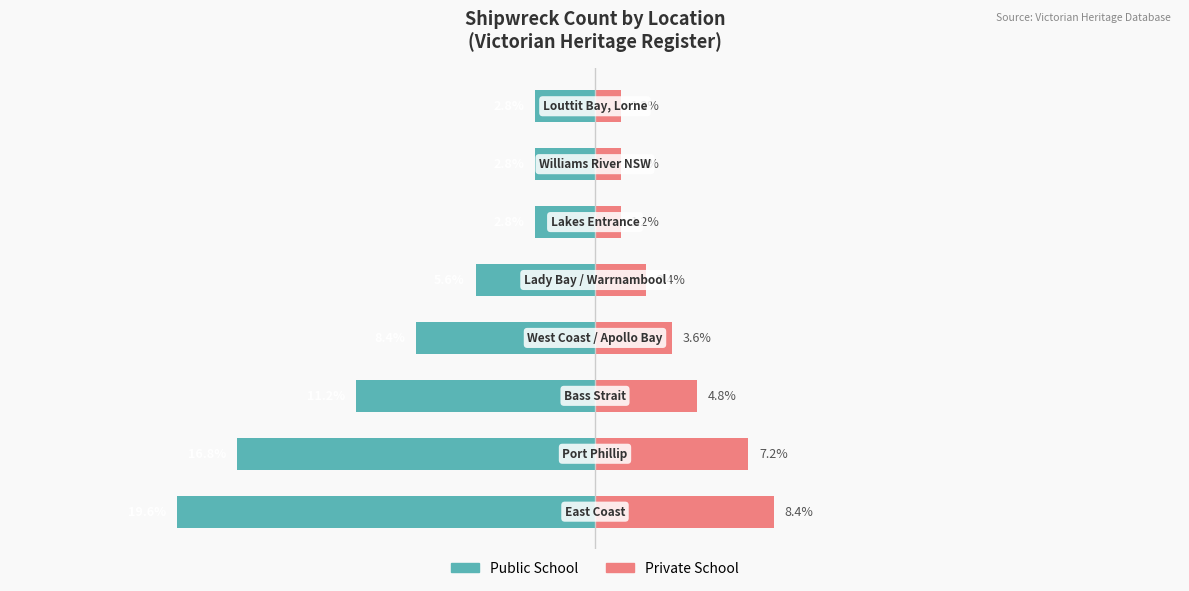

List the labels in order of Private School value, smallest first.

5, 6, 7, 4, 3, 2, 1, 0